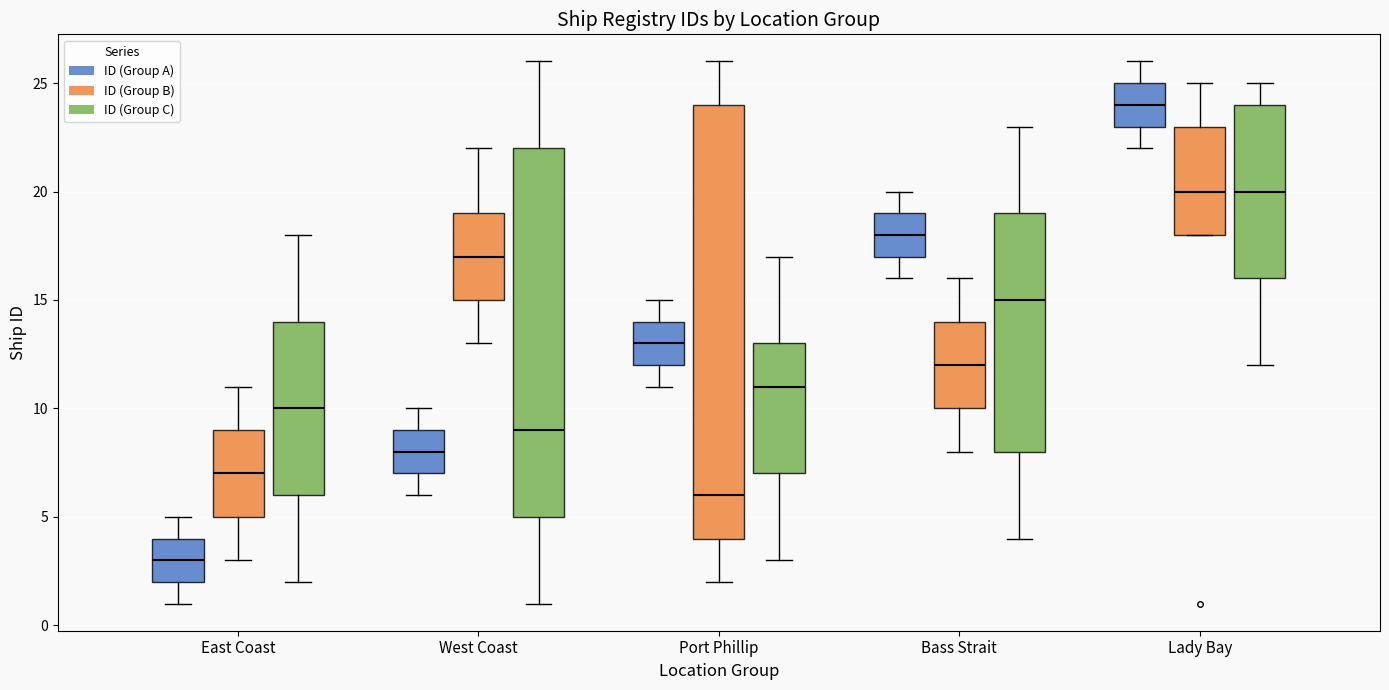

Reading left to right, transcribe this box plot: for each box, give where its median line is, the range the box spans, and where its two whiskers end, as read against the y-axis. The values are not printed on the chart, so give them approximately, as read against the axis.

East Coast (ID (Group A)): median 3, box 2 to 4, whiskers 1 to 5
East Coast (ID (Group B)): median 7, box 5 to 9, whiskers 3 to 11
East Coast (ID (Group C)): median 10, box 6 to 14, whiskers 2 to 18
West Coast (ID (Group A)): median 8, box 7 to 9, whiskers 6 to 10
West Coast (ID (Group B)): median 17, box 15 to 19, whiskers 13 to 22
West Coast (ID (Group C)): median 9, box 5 to 22, whiskers 1 to 26
Port Phillip (ID (Group A)): median 13, box 12 to 14, whiskers 11 to 15
Port Phillip (ID (Group B)): median 6, box 4 to 24, whiskers 2 to 26
Port Phillip (ID (Group C)): median 11, box 7 to 13, whiskers 3 to 17
Bass Strait (ID (Group A)): median 18, box 17 to 19, whiskers 16 to 20
Bass Strait (ID (Group B)): median 12, box 10 to 14, whiskers 8 to 16
Bass Strait (ID (Group C)): median 15, box 8 to 19, whiskers 4 to 23
Lady Bay (ID (Group A)): median 24, box 23 to 25, whiskers 22 to 26
Lady Bay (ID (Group B)): median 20, box 18 to 23, whiskers 18 to 25
Lady Bay (ID (Group C)): median 20, box 16 to 24, whiskers 12 to 25